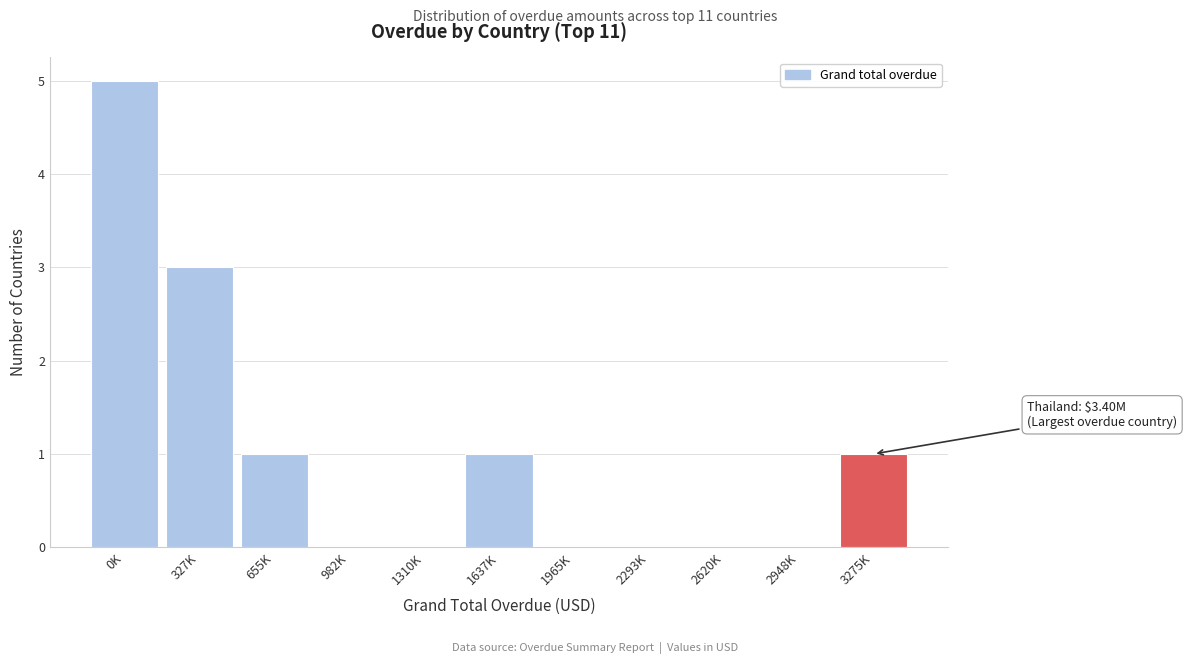

Reading left to right, transcribe all the data shown in this chart.

0K=5	327K=3	655K=1	982K=0	1310K=0	1637K=1	1965K=0	2293K=0	2620K=0	2948K=0	3275K=1